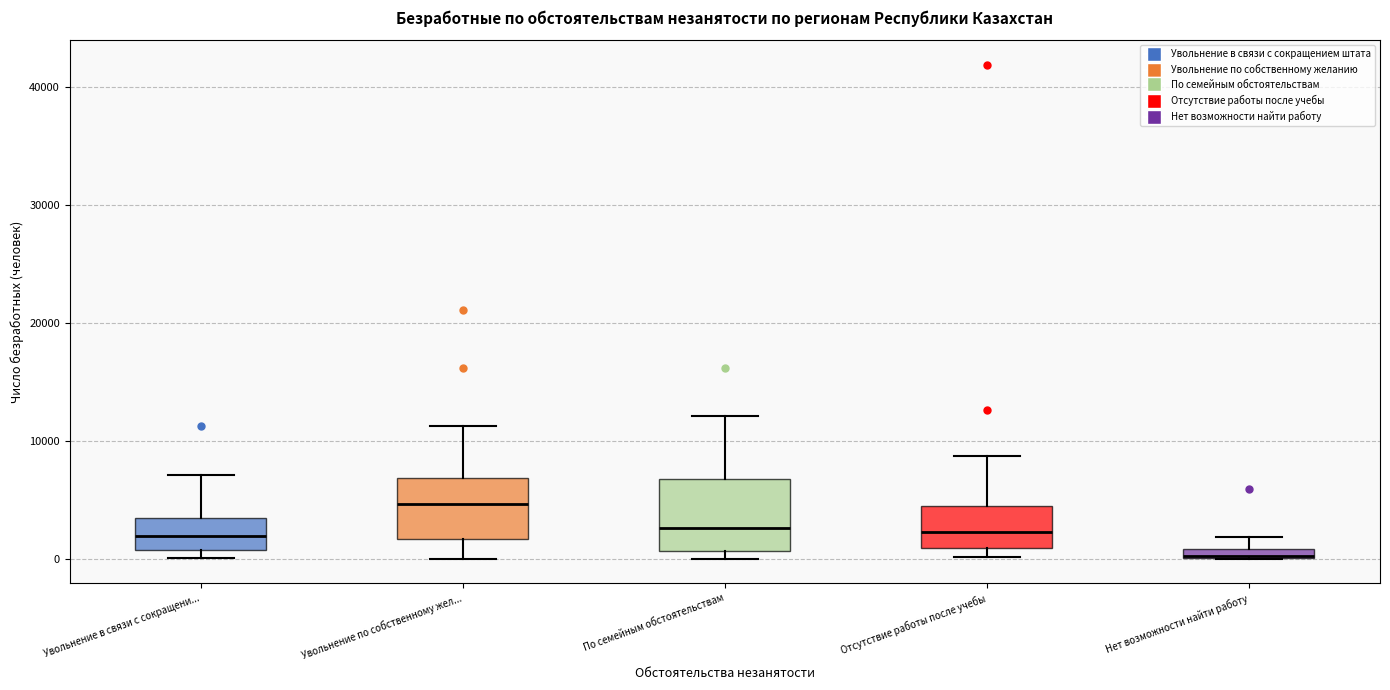

Which box is the tallest, from its lower edge to its upper edge?

По семейным обстоятельствам